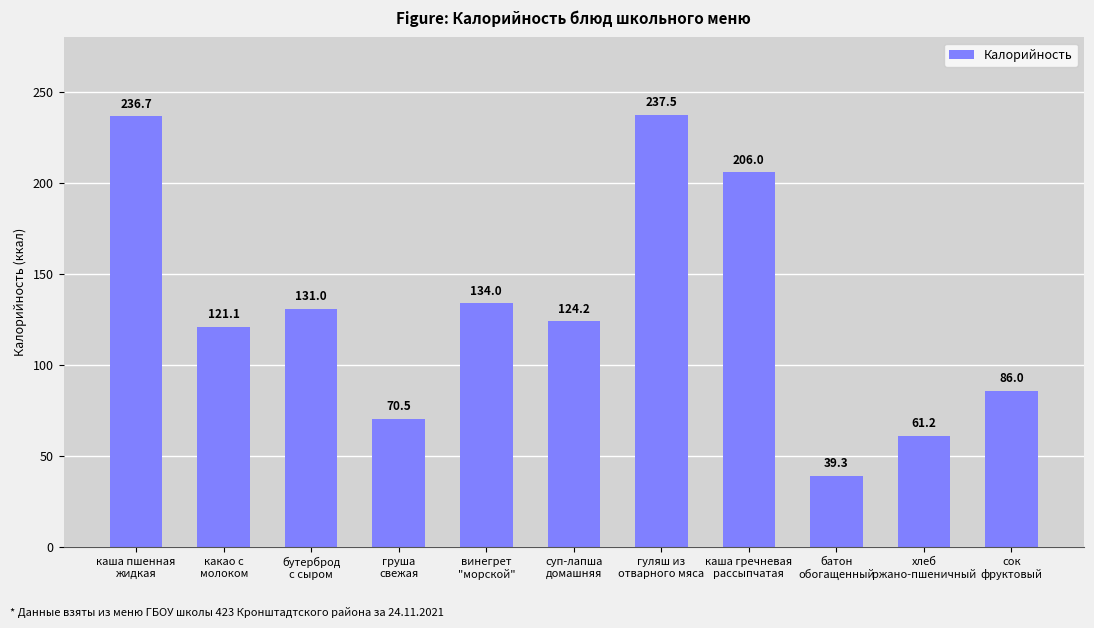

Rank the categories by value from highest to lowest.

гуляш из
отварного мяса, каша пшенная
жидкая, каша гречневая
рассыпчатая, винегрет
"морской", бутерброд
с сыром, суп-лапша
домашняя, какао с
молоком, сок
фруктовый, груша
свежая, хлеб
ржано-пшеничный, батон
обогащенный